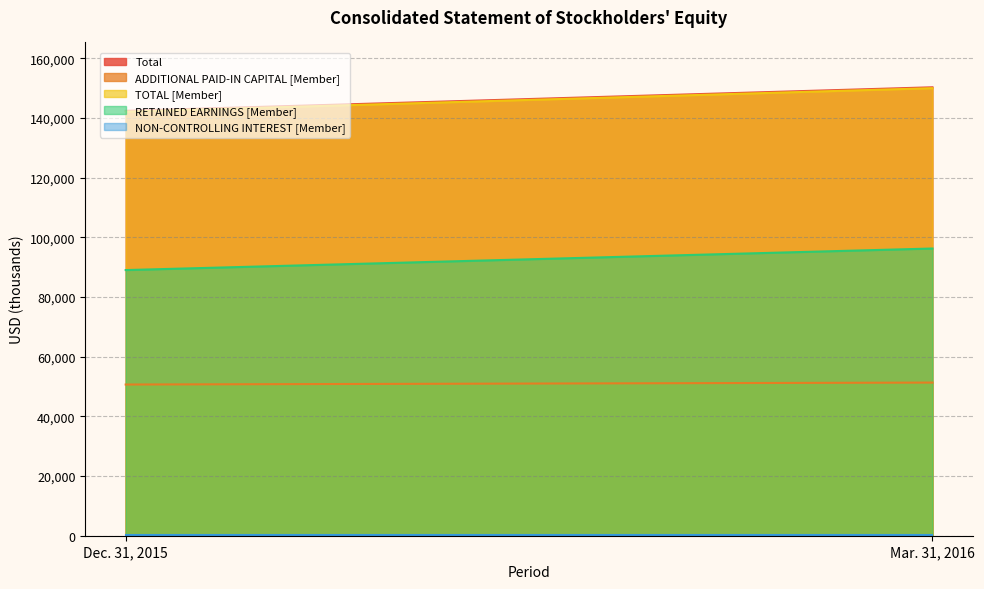

Which series has the widest spread of values?

Total